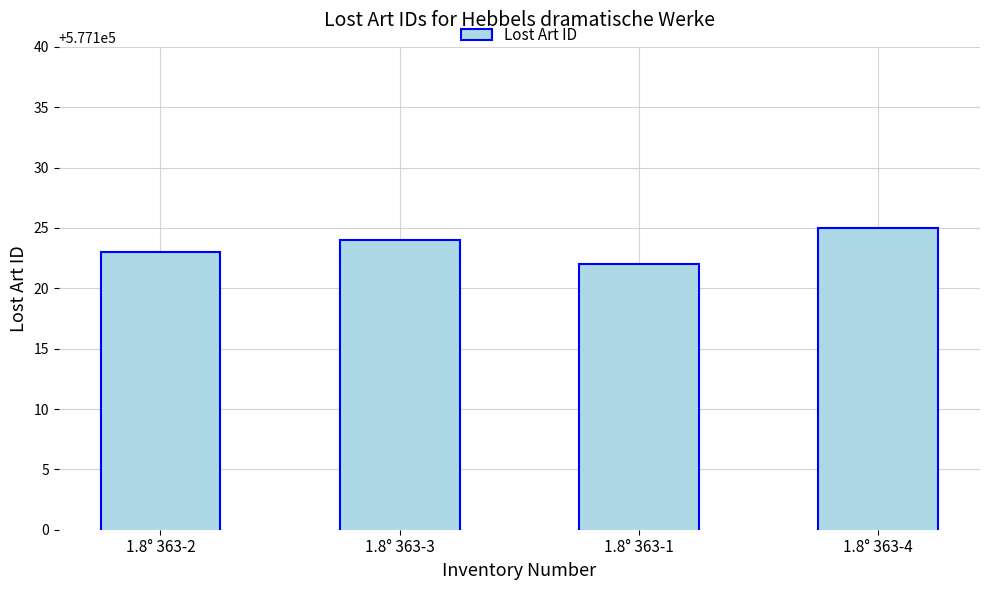

Reading left to right, transcribe all the data shown in this chart.

577123	577124	577122	577125